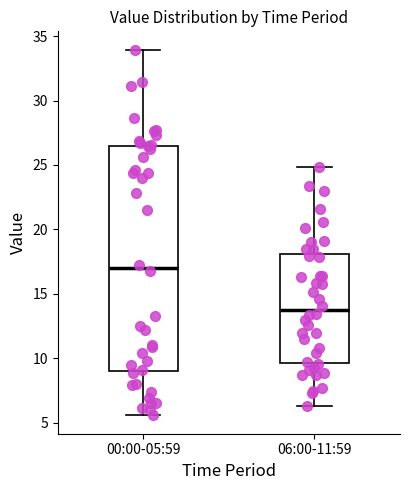

Which box has the highest median line?

00:00-05:59